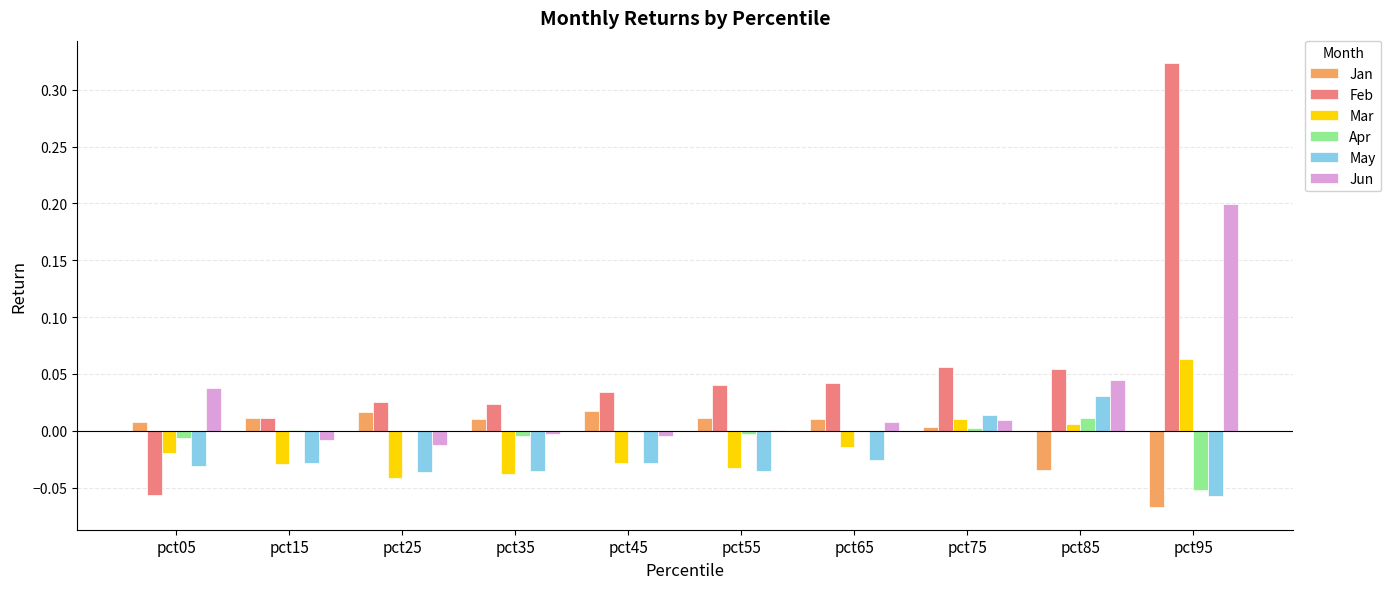

Which category has the highest value across all series?

pct95